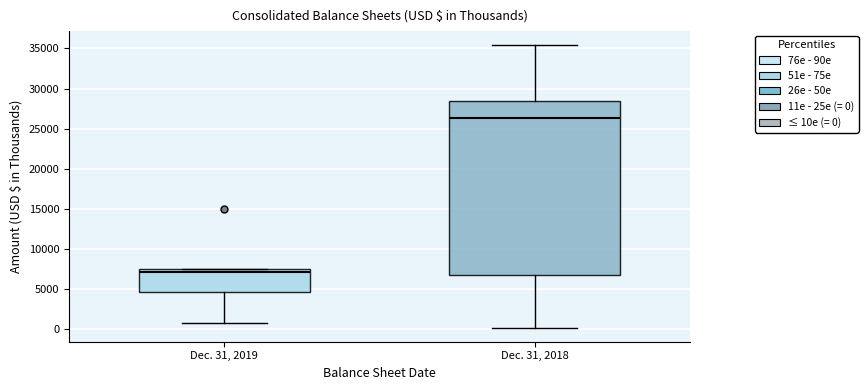

Reading left to right, read every box against the y-axis: the position of its median line, the range the box covers, and the ends of its whiskers. The values are not printed on the chart, so give them approximately, as read against the axis.

Dec. 31, 2019: median 7000, box 4500 to 7500, whiskers 500 to 7500
Dec. 31, 2018: median 26500, box 6500 to 28500, whiskers 0 to 35500